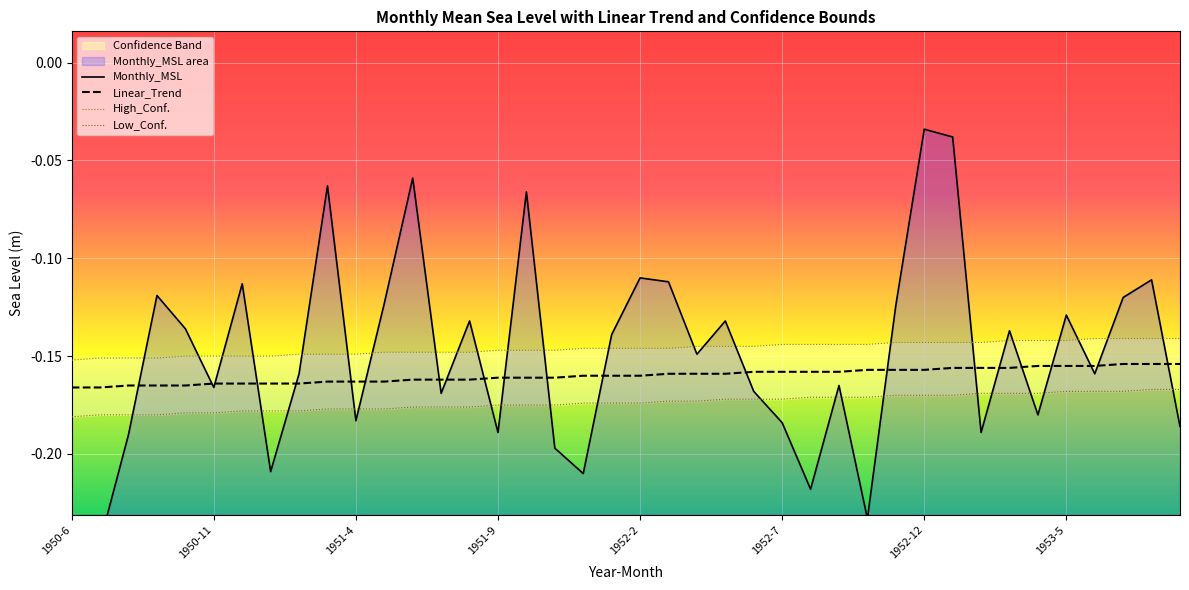

What is the total value across all series at 13?

-0.7